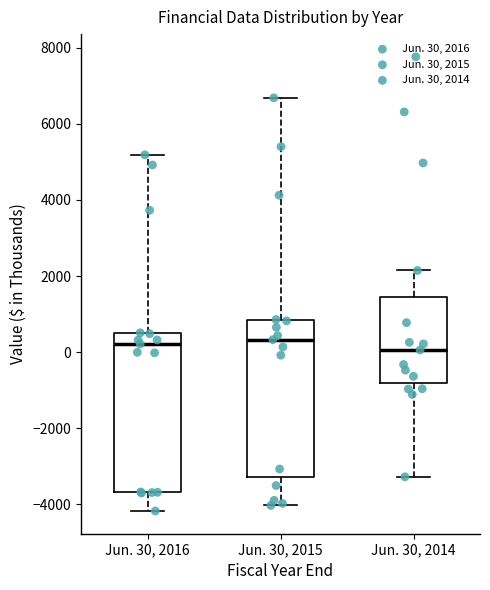

Reading left to right, read every box against the y-axis: the position of its median line, the range the box covers, and the ends of its whiskers. The values are not printed on the chart, so give them approximately, as read against the axis.

Jun. 30, 2016: median 200, box -3600 to 400, whiskers -4200 to 5200
Jun. 30, 2015: median 400, box -3200 to 800, whiskers -4000 to 6600
Jun. 30, 2014: median 0, box -800 to 1400, whiskers -3200 to 2200